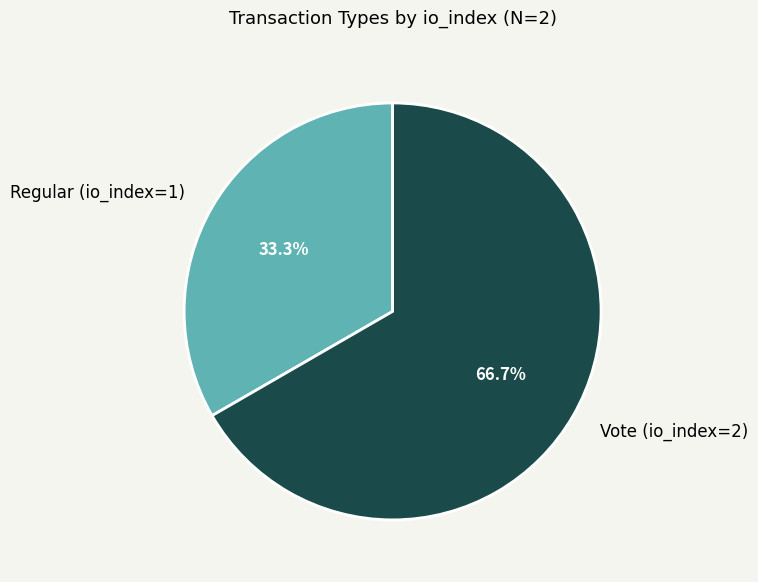

To the nearest percent, what is the difference between the largest and smallest slice percentages?

33%